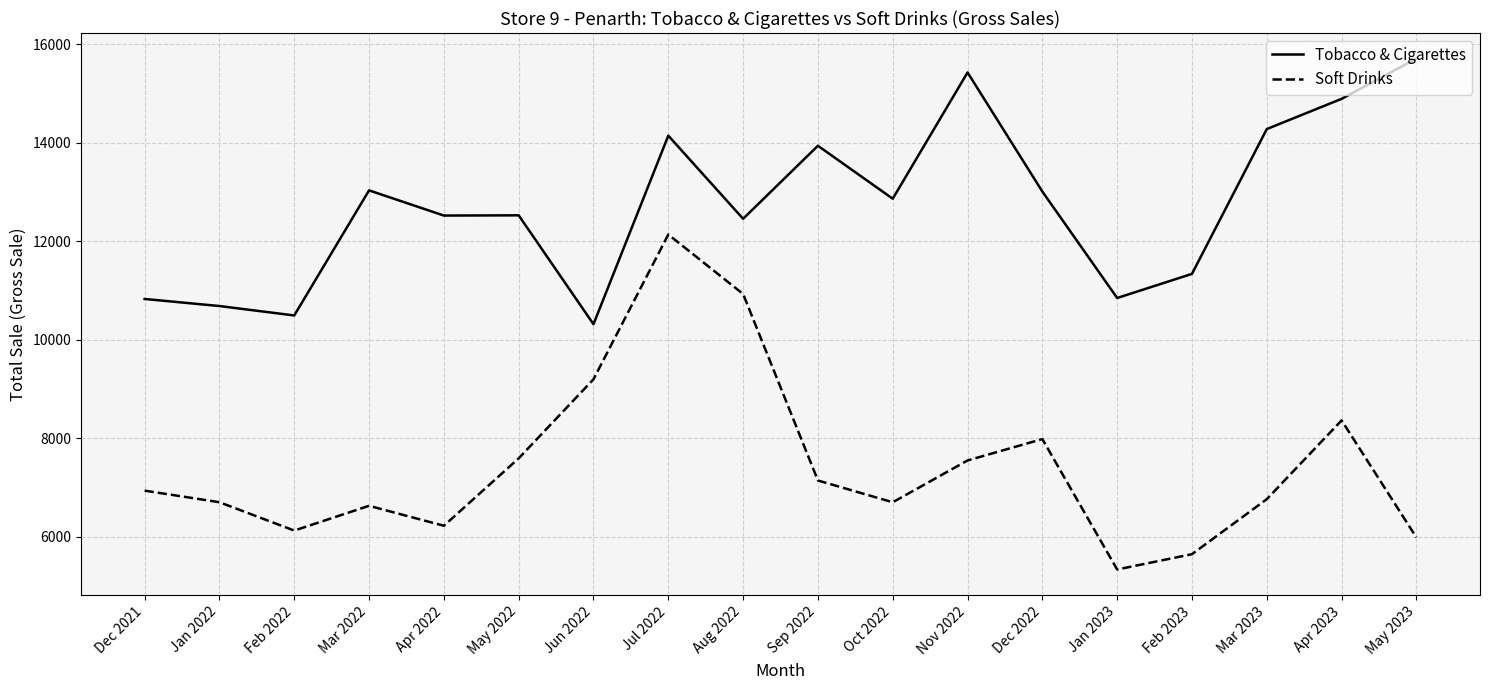

What is the sum of the Tobacco & Cigarettes values at Jan 2023 and Jul 2022?

24987.7